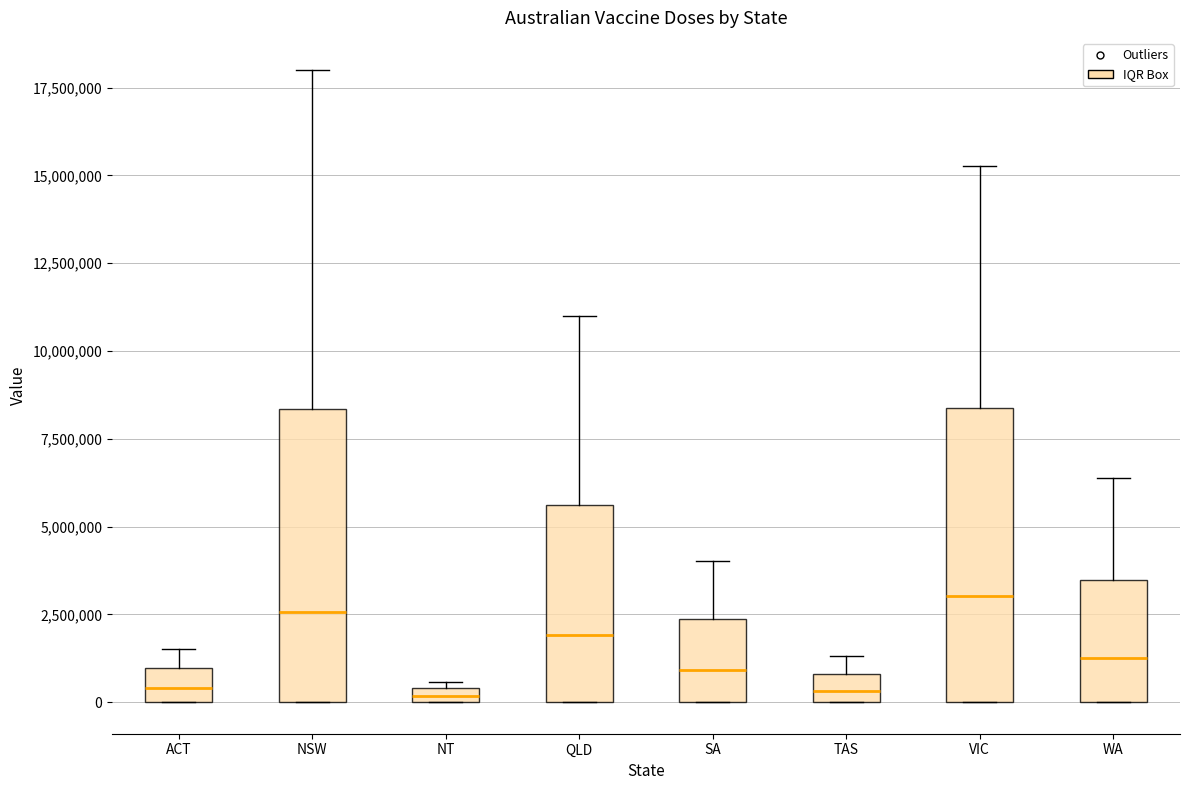

Where does the median line of the box for SA sit on the y-axis? The values are not printed on the chart, so give them approximately, as read against the axis.

1000000